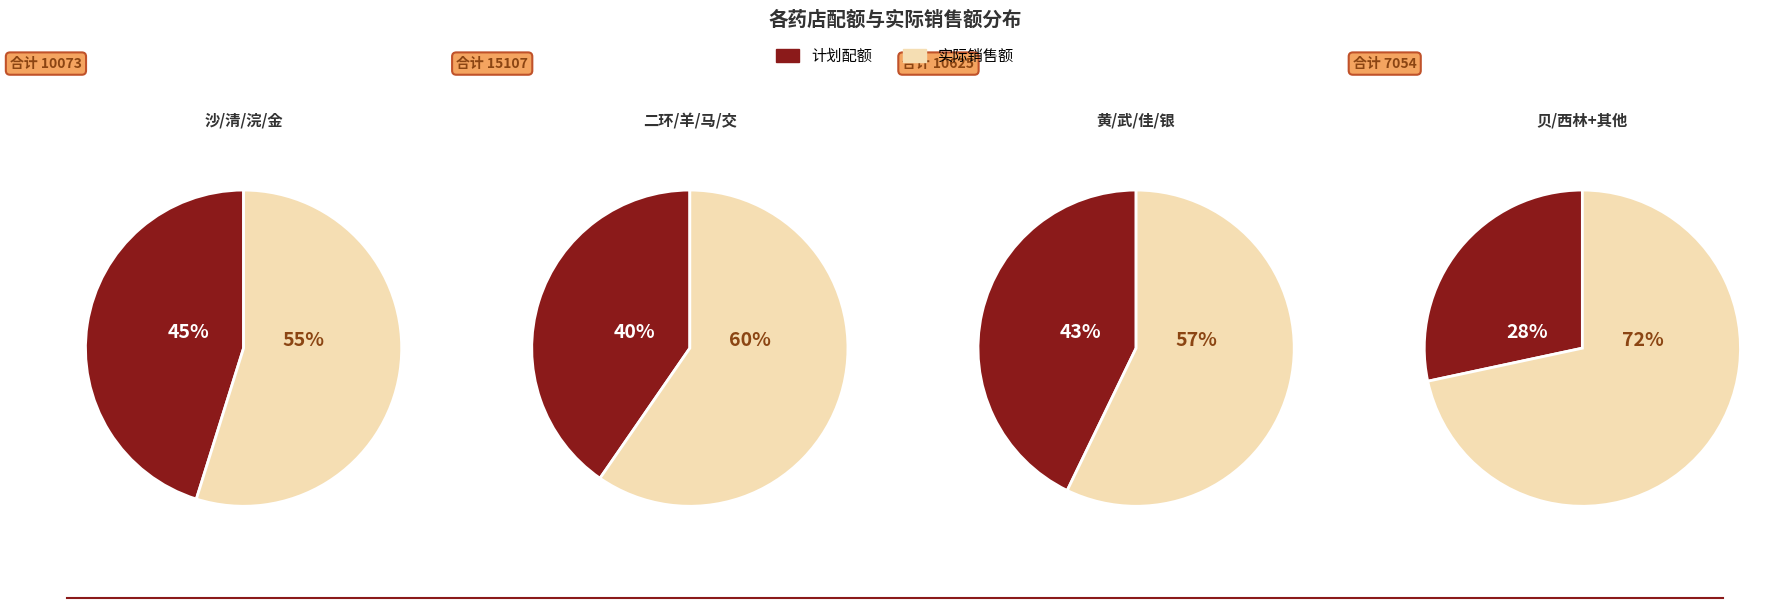

True or false: 交大路第三药店 accounts for 4% of the total.

False